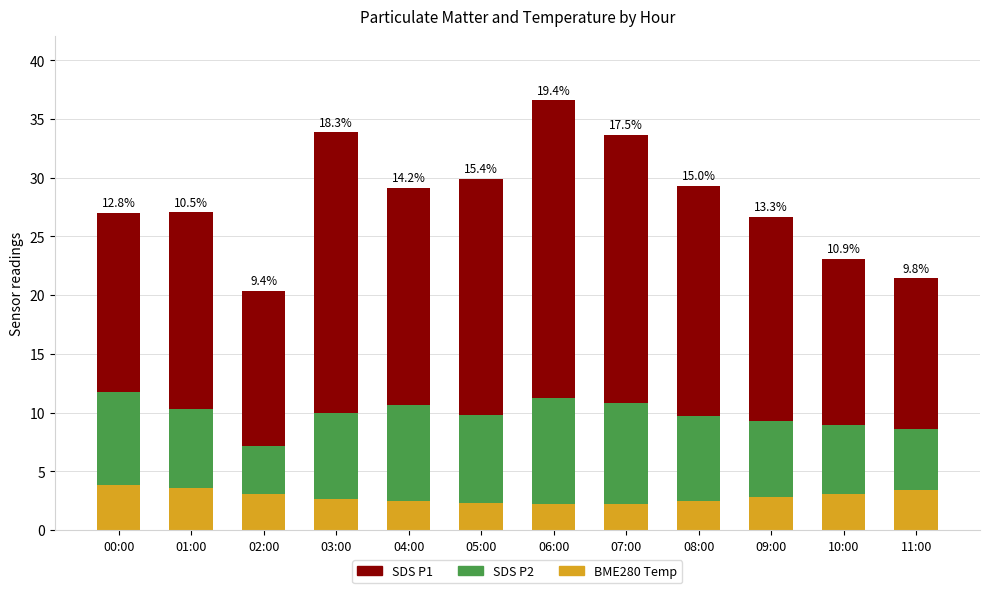

The BME280 Temp series shows 2.7 at 03:00. True or false?

True